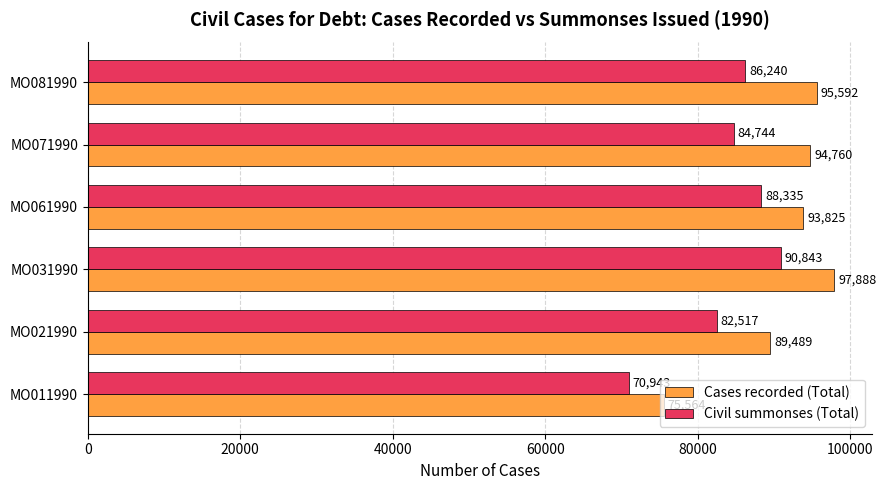

Read the Cases recorded (Total) value at MO031990, to the nearest 100.

97900